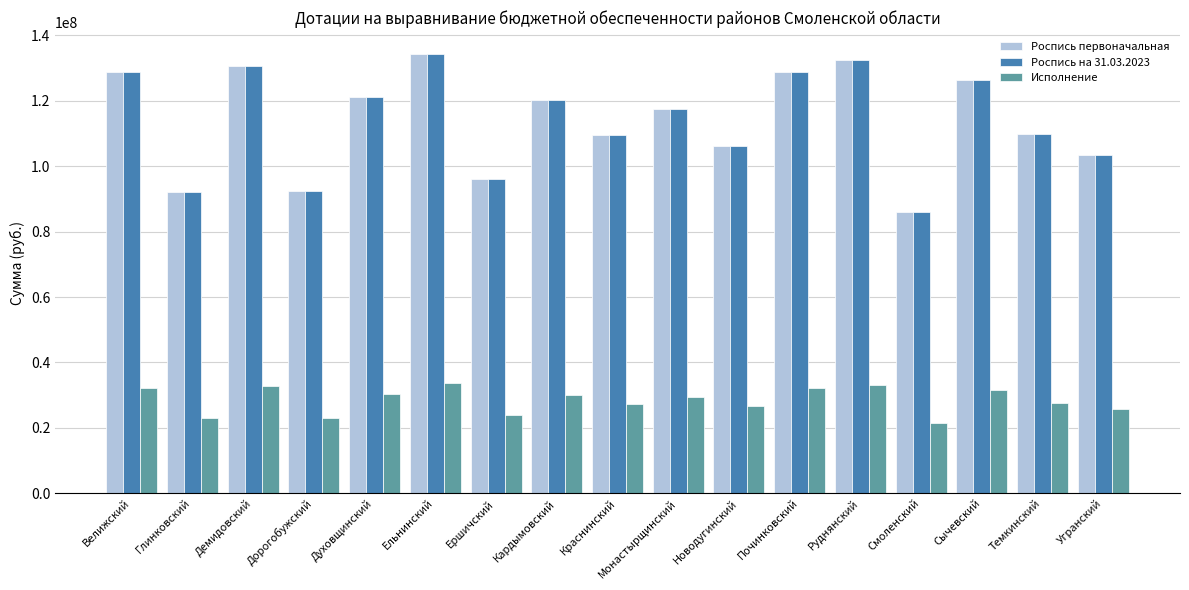

How many data points does each series have?

17